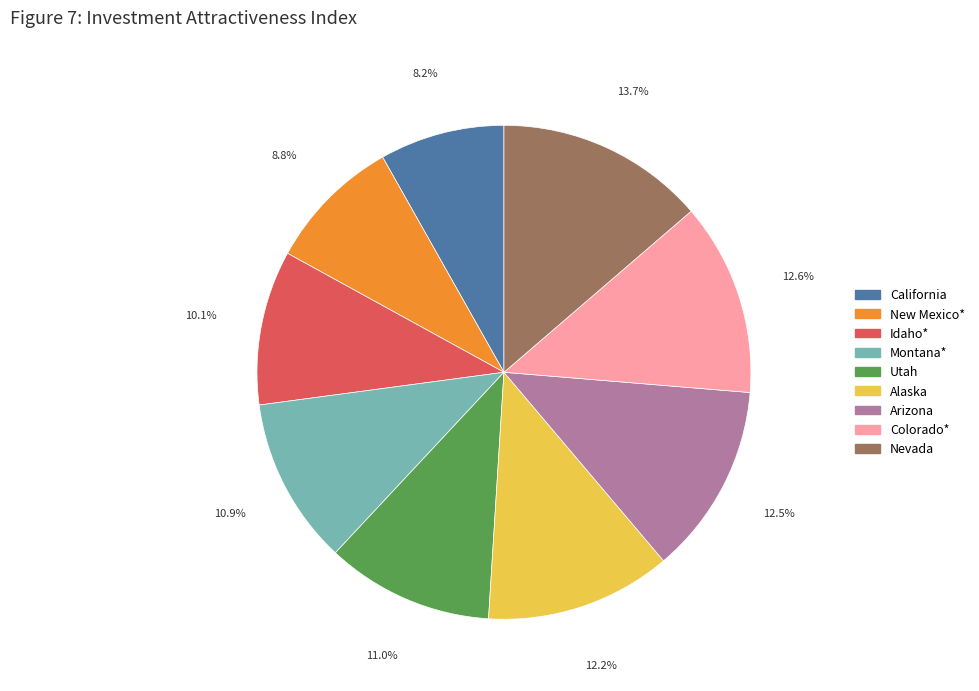

What percentage is NOT represented by Montana*?

89.1%